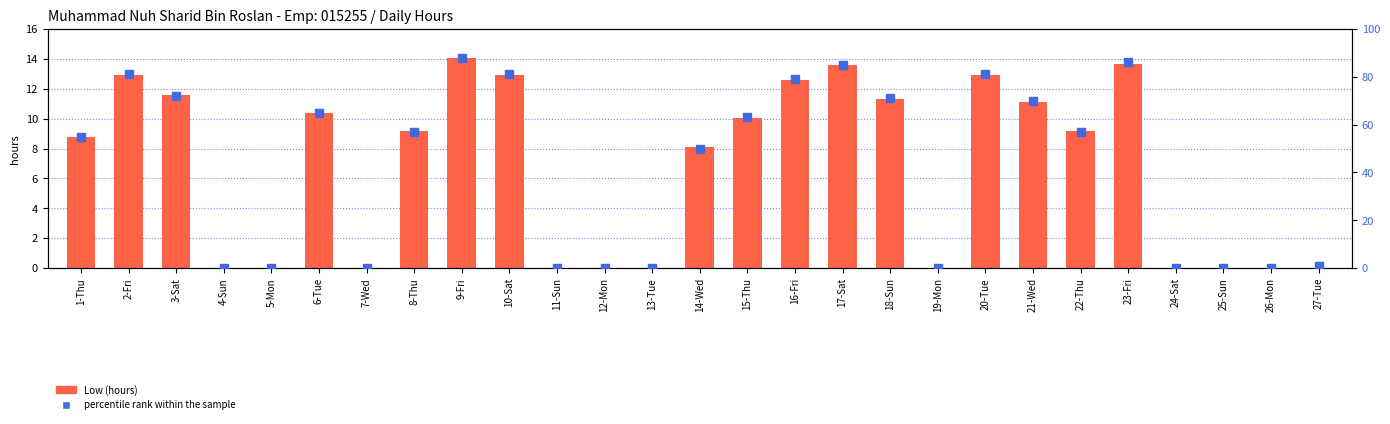

Which series contains the lowest Y value?

Low (hours)